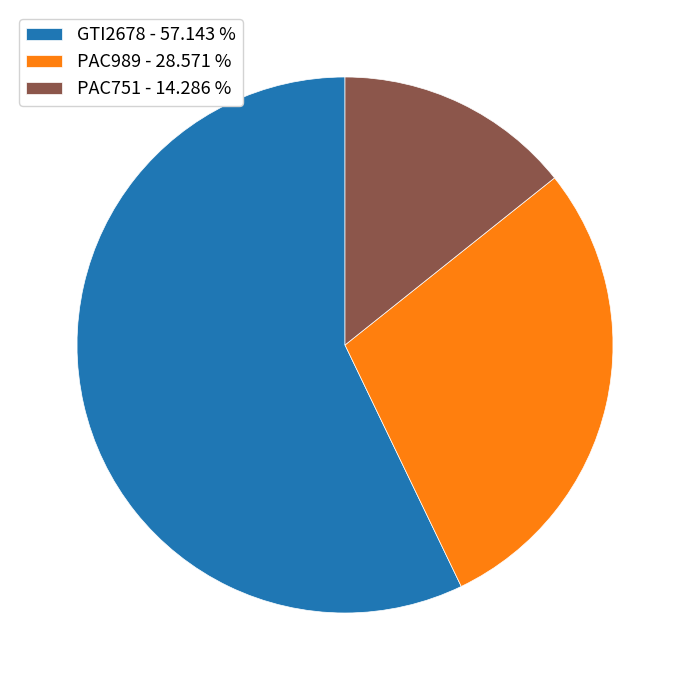

Is the sum of GTI2678 and PAC989 greater than half?

Yes